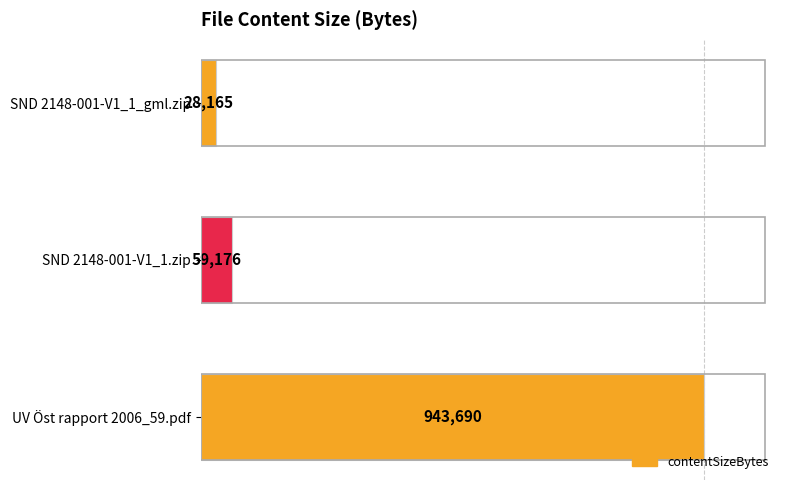

What is the difference between the maximum and minimum values?

915525